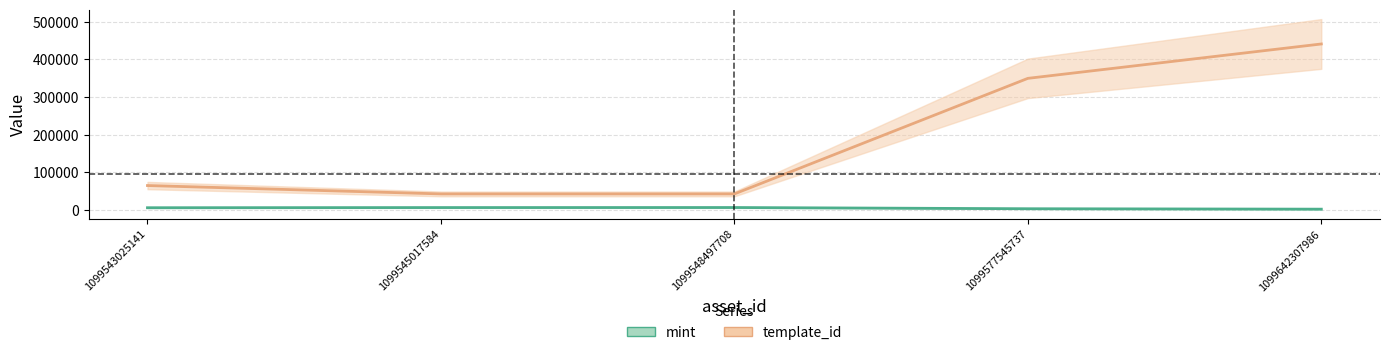

True or false: template_id and mint cross at least once.

False